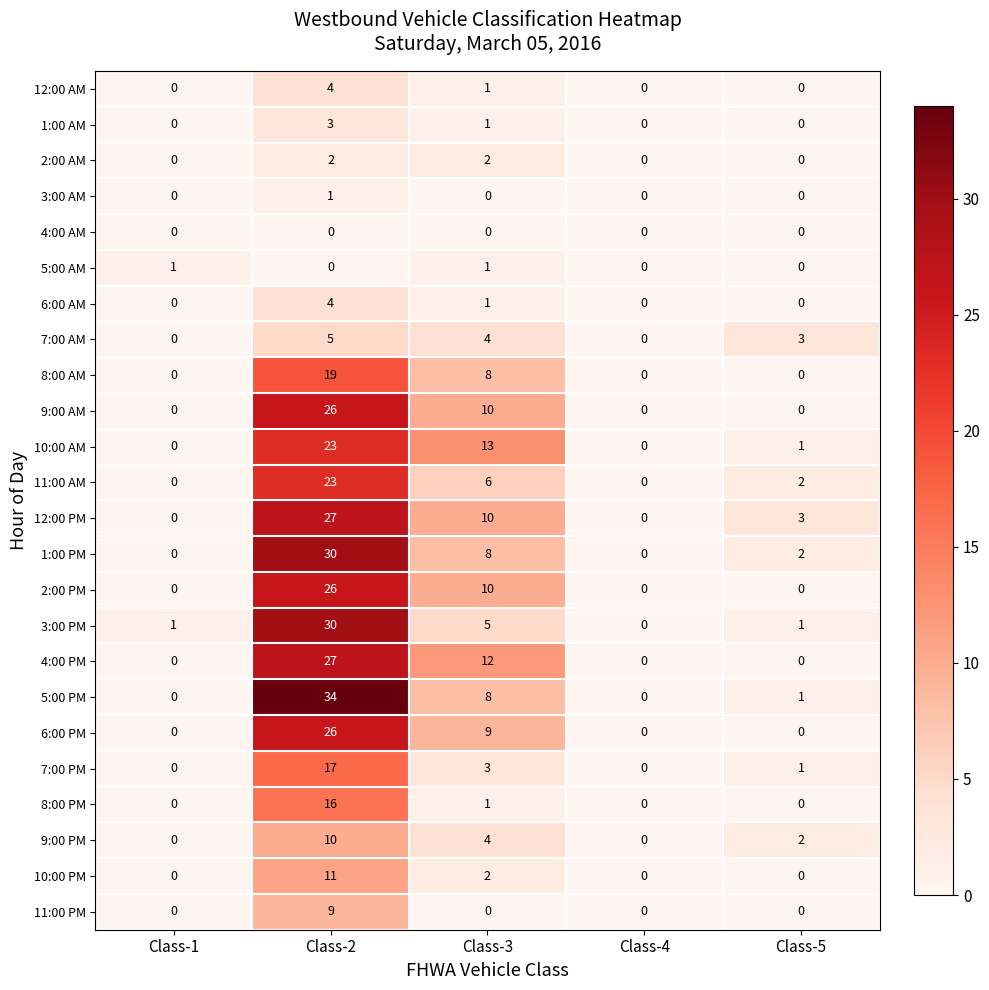

Is it true that 6:00 PM equals 26 at Class-2?

True